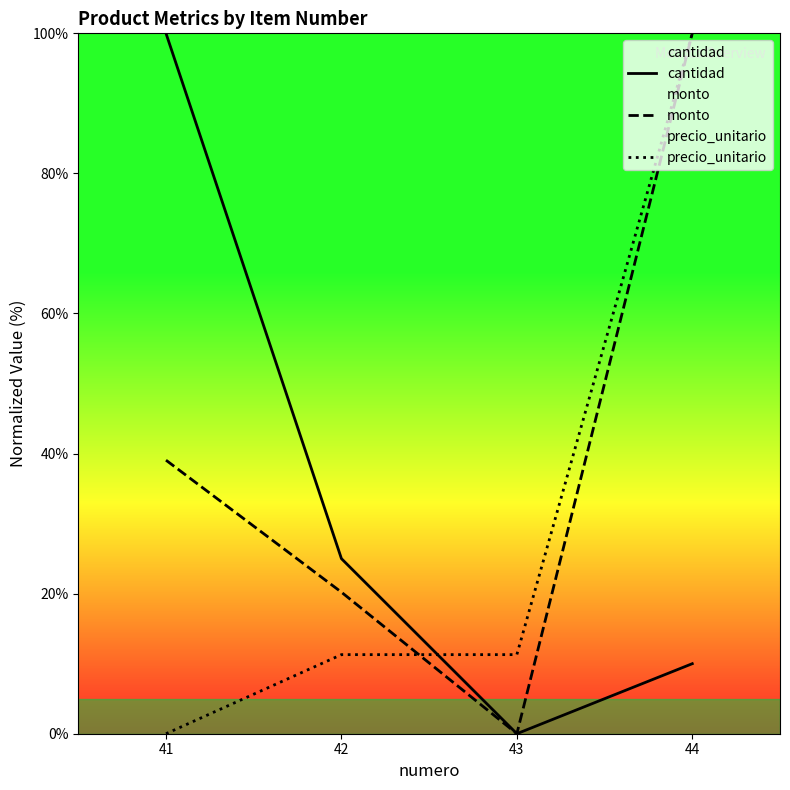

Reading right to left, what are all the values shown in this chart?

cantidad: 44=10.0	43=0.0	42=25.0	41=100.0
monto: 44=100.0	43=0.0	42=20.2	41=39.1
precio_unitario: 44=100.0	43=11.3	42=11.3	41=0.0